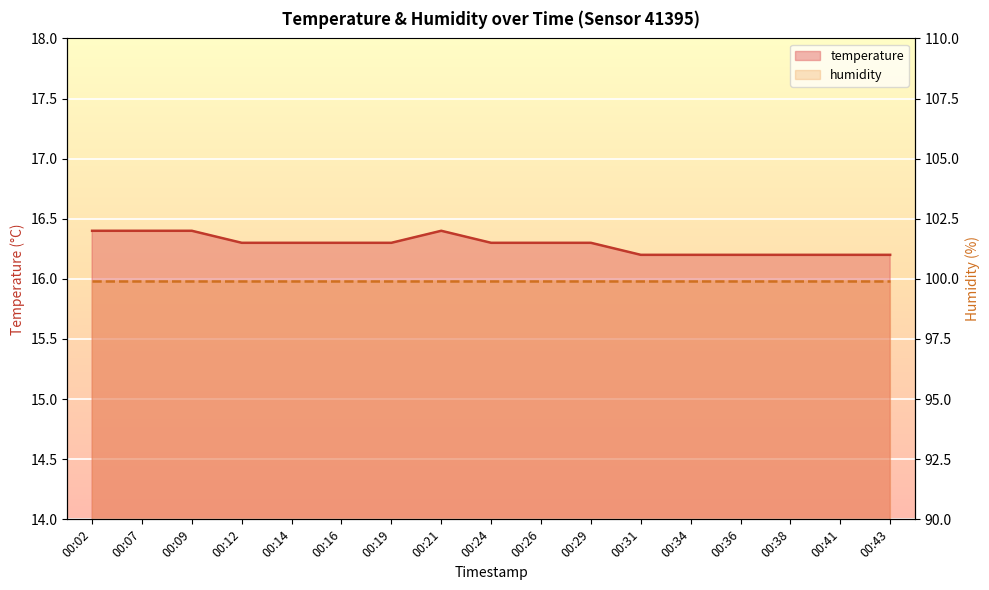

List the series in order of their peak value, highest first.

humidity, temperature